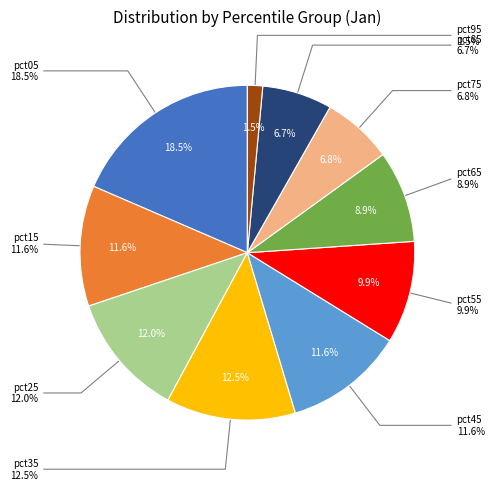

To the nearest percent, what portion does pct65 represent?

9%